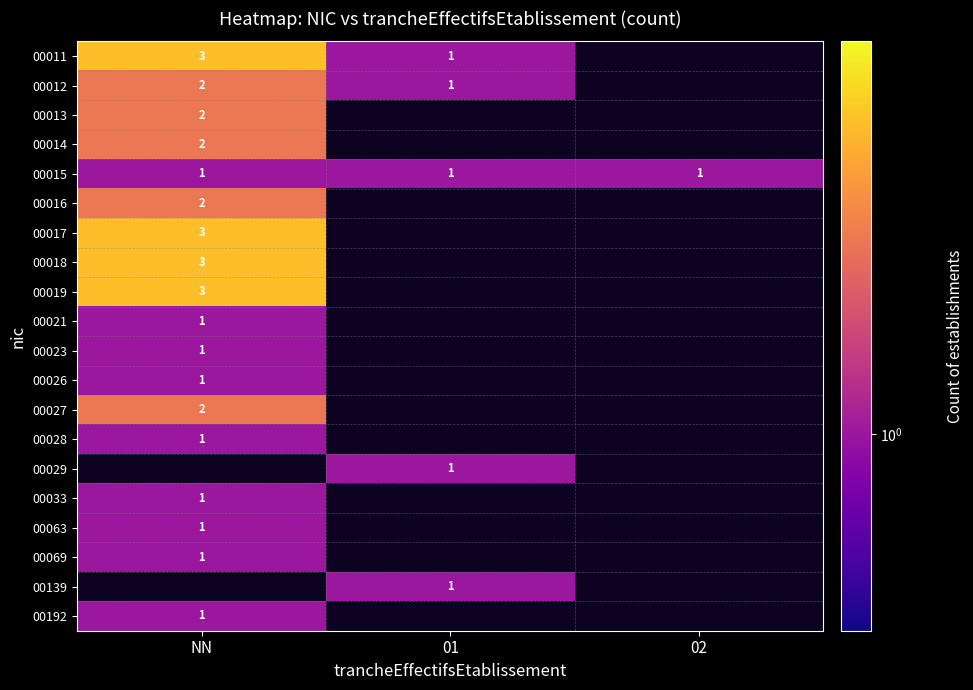

At how many categories does at least one series exceed 1?

1